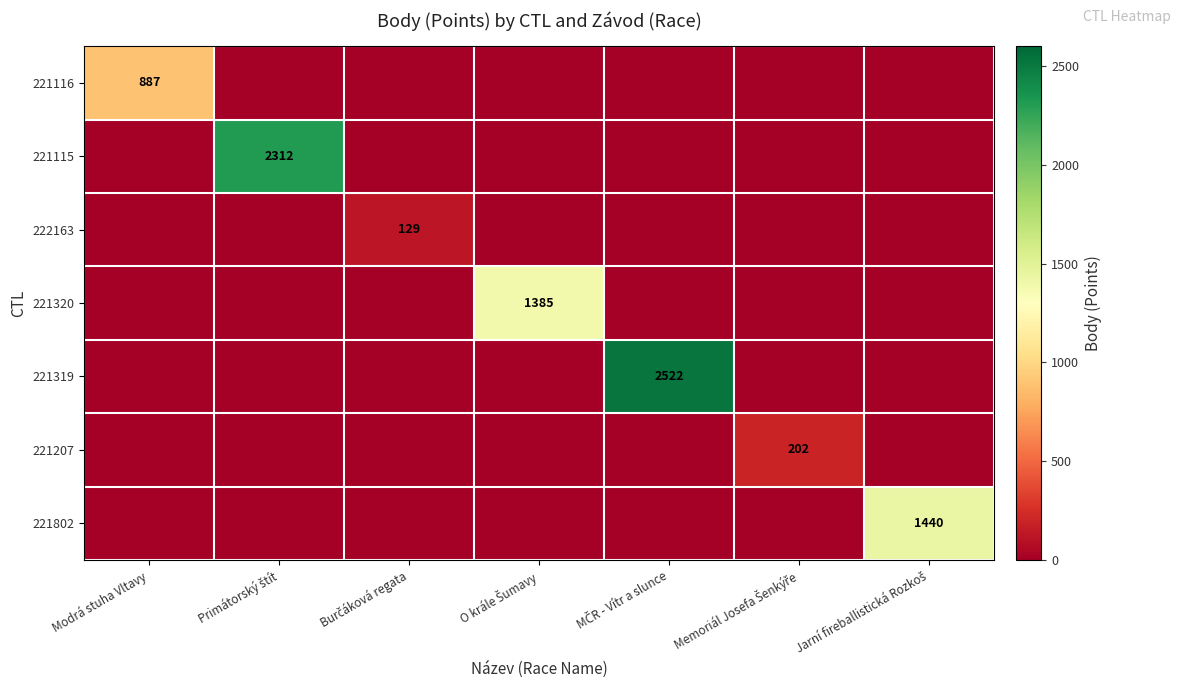

What is the greatest value displayed?

2522